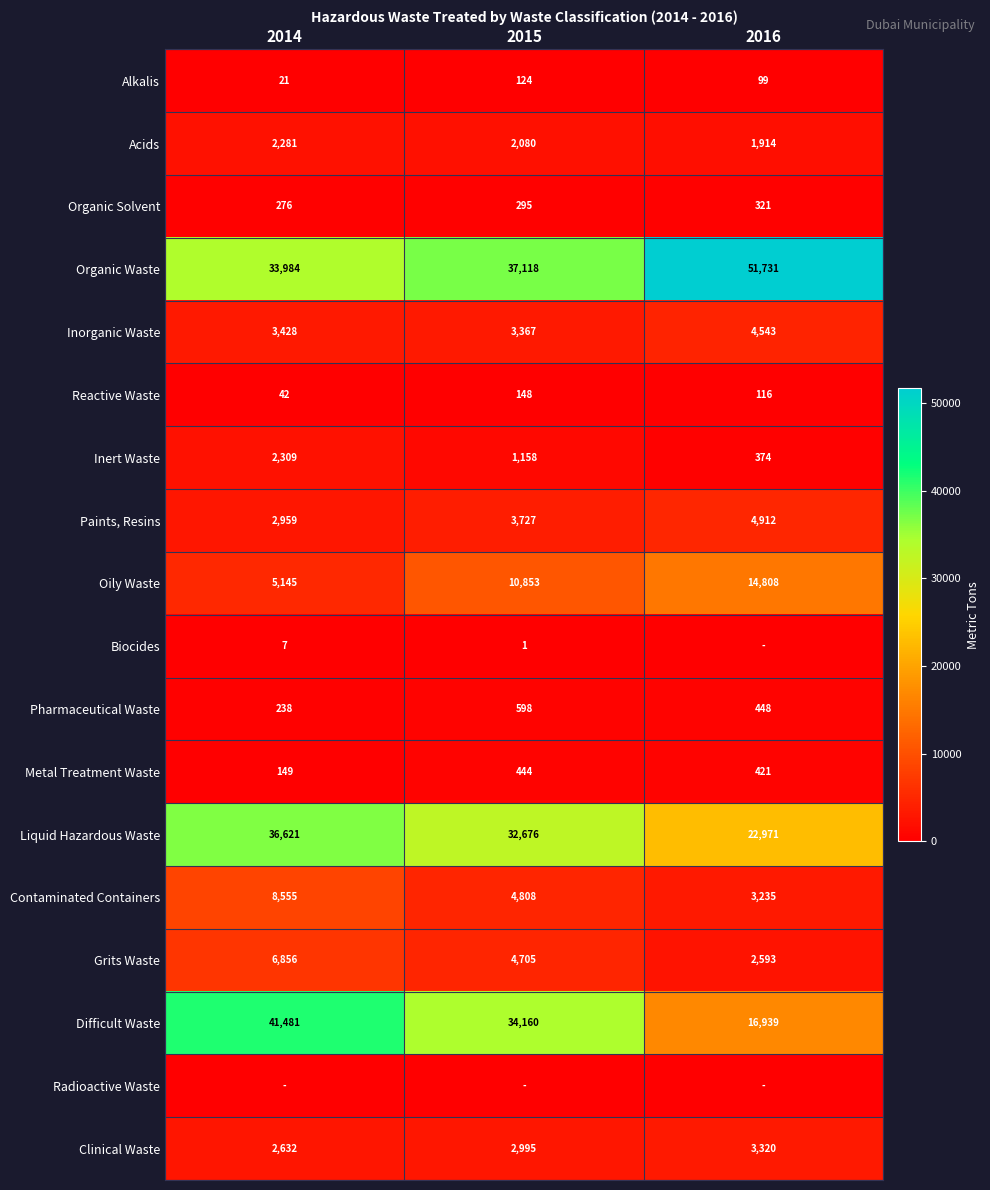

Which has a higher value, 2016 or 2014?

2016